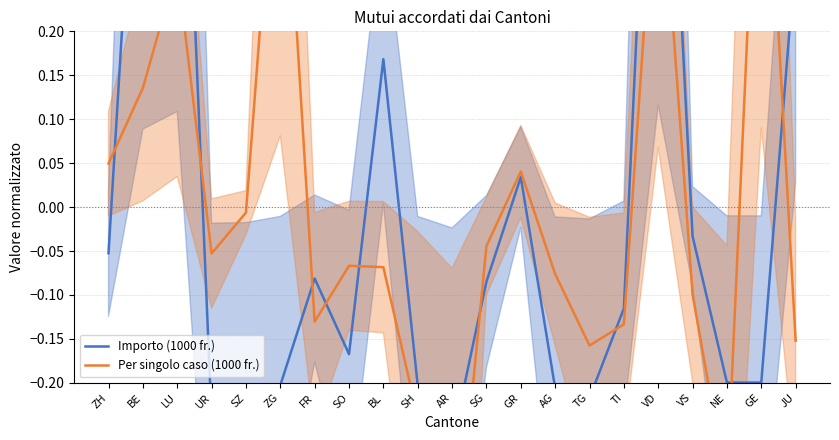

Rank the series by their average value, from highest to lowest.

Per singolo caso (1000 fr.), Importo (1000 fr.)